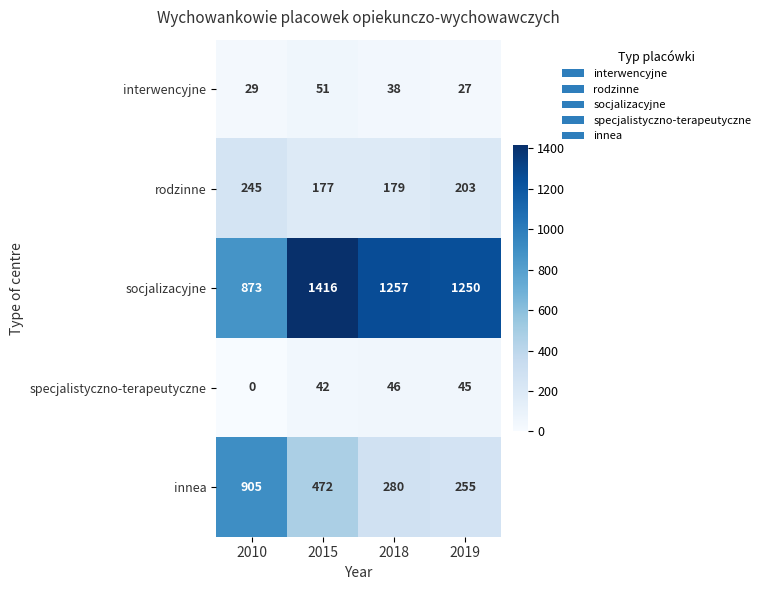

Is it true that specjalistyczno-terapeutyczne equals 0 at 2010?

True